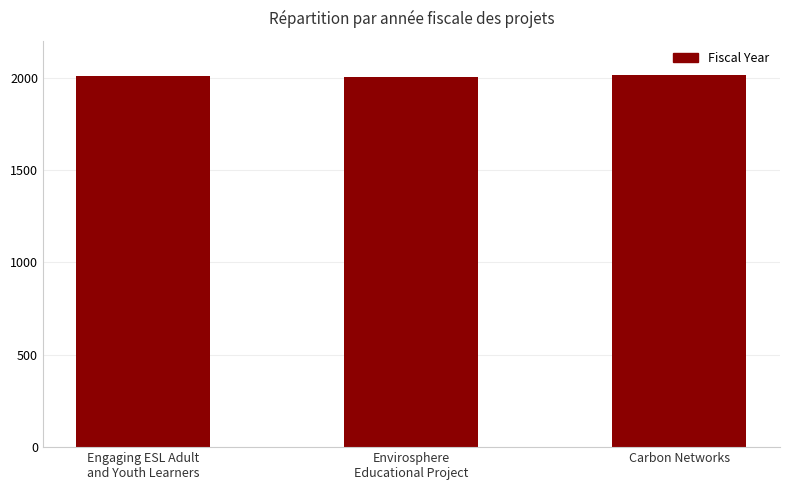

Is it true that the value at Envirosphere
Educational Project is 685?

False